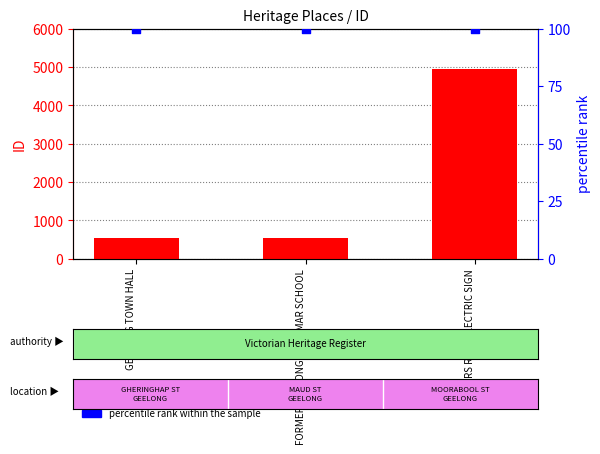

At which category is the sum across all series the highest?

SAILORS REST ELECTRIC SIGN